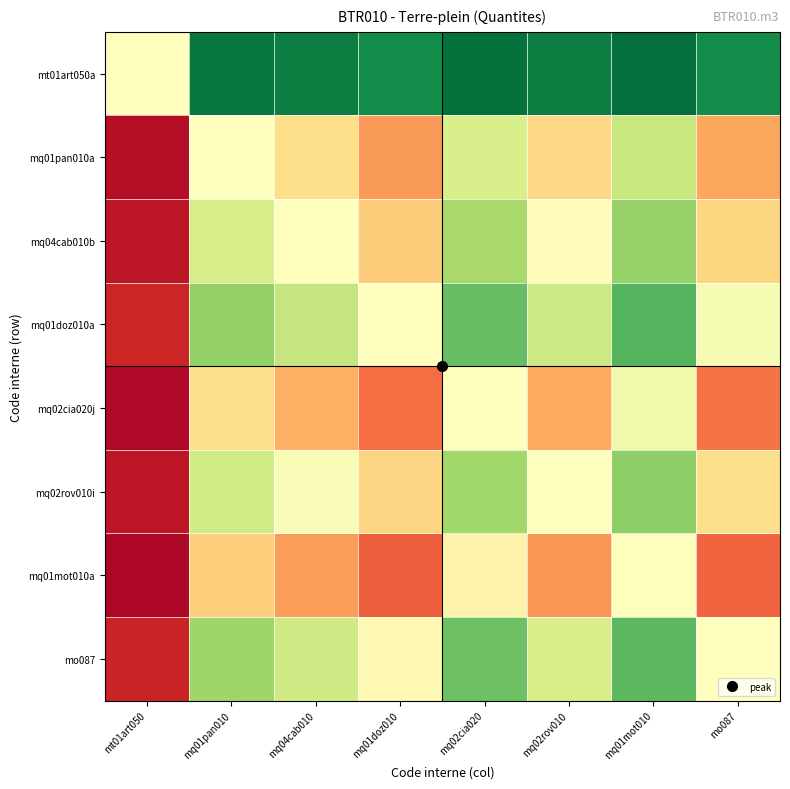

Reading left to right, list all the values displayed in this chart.

mt01art050a: mt01art050=0.5	mq01pan010=1.0	mq04cab010=1.0	mq01doz010=0.9	mq02cia020=1.0	mq02rov010=0.9	mq01mot010=1.0	mo087=0.9
mq01pan010a: mt01art050=0.0	mq01pan010=0.5	mq04cab010=0.4	mq01doz010=0.3	mq02cia020=0.6	mq02rov010=0.4	mq01mot010=0.6	mo087=0.3
mq04cab010b: mt01art050=0.0	mq01pan010=0.6	mq04cab010=0.5	mq01doz010=0.4	mq02cia020=0.7	mq02rov010=0.5	mq01mot010=0.7	mo087=0.4
mq01doz010a: mt01art050=0.1	mq01pan010=0.7	mq04cab010=0.6	mq01doz010=0.5	mq02cia020=0.8	mq02rov010=0.6	mq01mot010=0.8	mo087=0.5
mq02cia020j: mt01art050=0.0	mq01pan010=0.4	mq04cab010=0.3	mq01doz010=0.2	mq02cia020=0.5	mq02rov010=0.3	mq01mot010=0.5	mo087=0.2
mq02rov010i: mt01art050=0.1	mq01pan010=0.6	mq04cab010=0.5	mq01doz010=0.4	mq02cia020=0.7	mq02rov010=0.5	mq01mot010=0.7	mo087=0.4
mq01mot010a: mt01art050=0.0	mq01pan010=0.4	mq04cab010=0.3	mq01doz010=0.2	mq02cia020=0.5	mq02rov010=0.3	mq01mot010=0.5	mo087=0.2
mo087: mt01art050=0.1	mq01pan010=0.7	mq04cab010=0.6	mq01doz010=0.5	mq02cia020=0.8	mq02rov010=0.6	mq01mot010=0.8	mo087=0.5